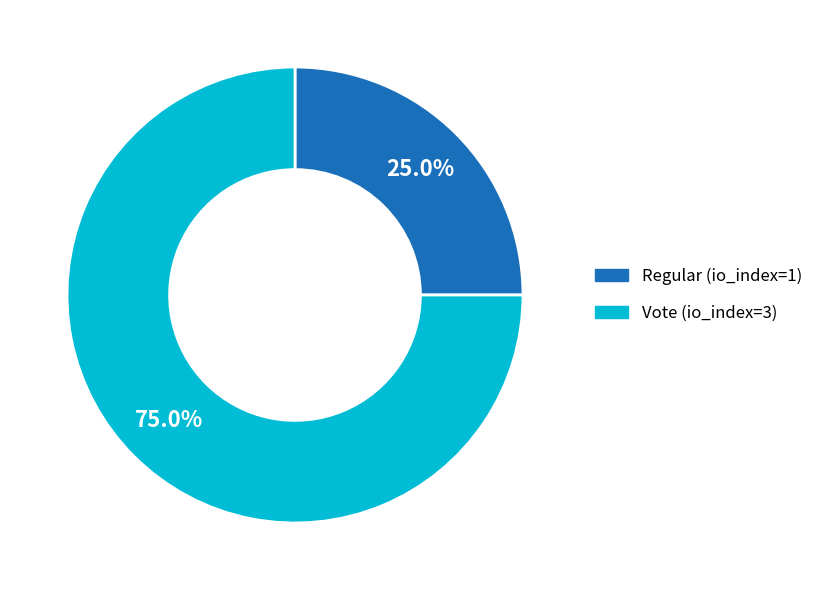

To the nearest percent, what is the difference between the Regular (io_index=1) and Vote (io_index=3) slice percentages?

50%